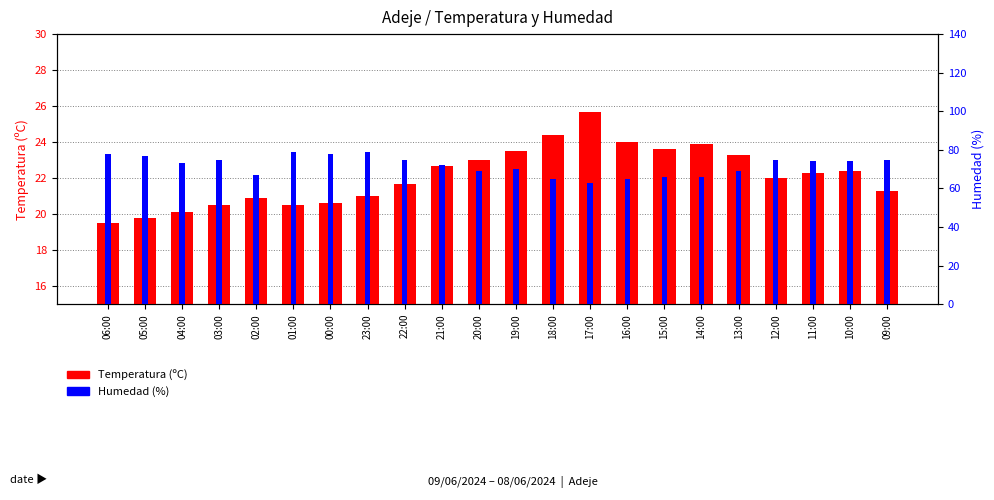

The Humedad (%) series shows 103.8 at 10:00. True or false?

False